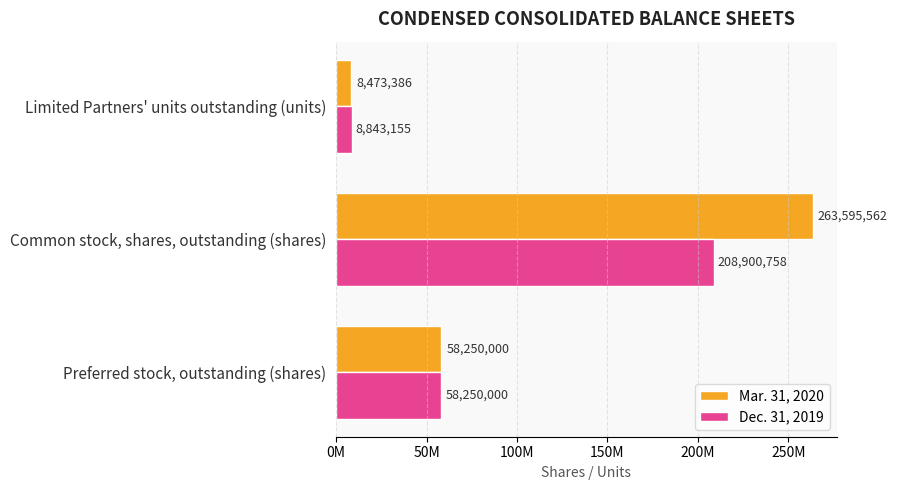

What are all the series names shown in the legend?

Mar. 31, 2020, Dec. 31, 2019